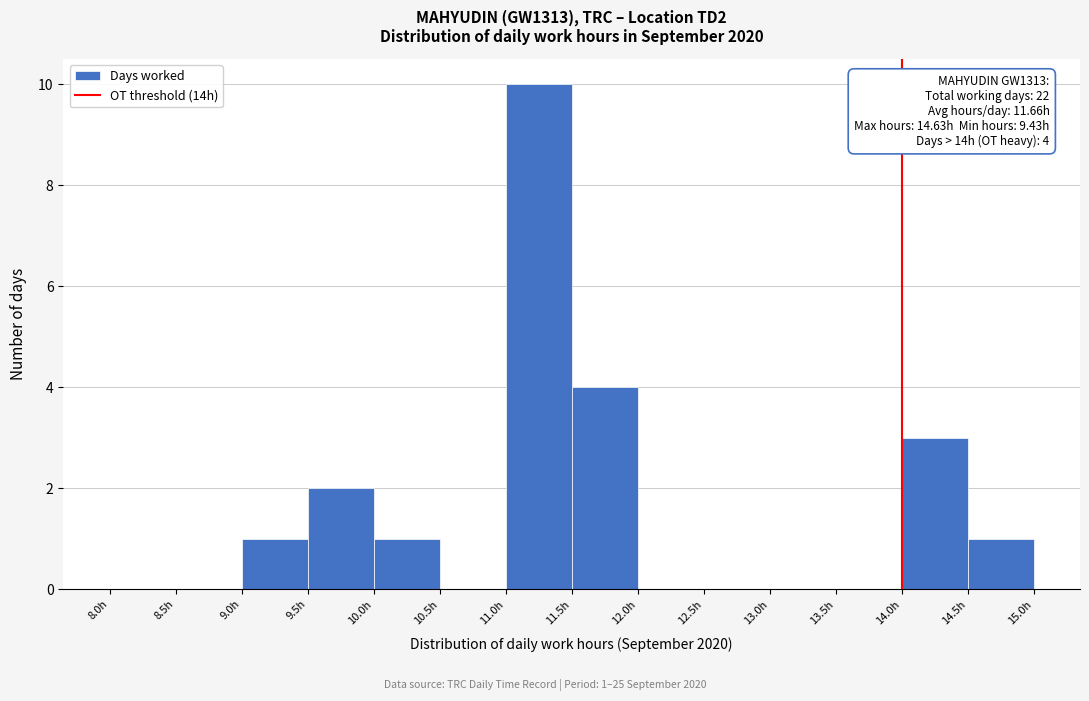

Over which range of the x-axis is the bar tallest?

11.0 to 11.5